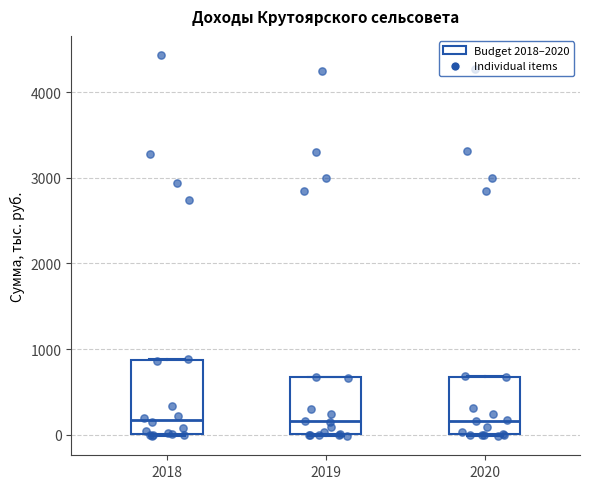

Comparing the boxes themselves (not the whiskers), which one is the tallest?

2018